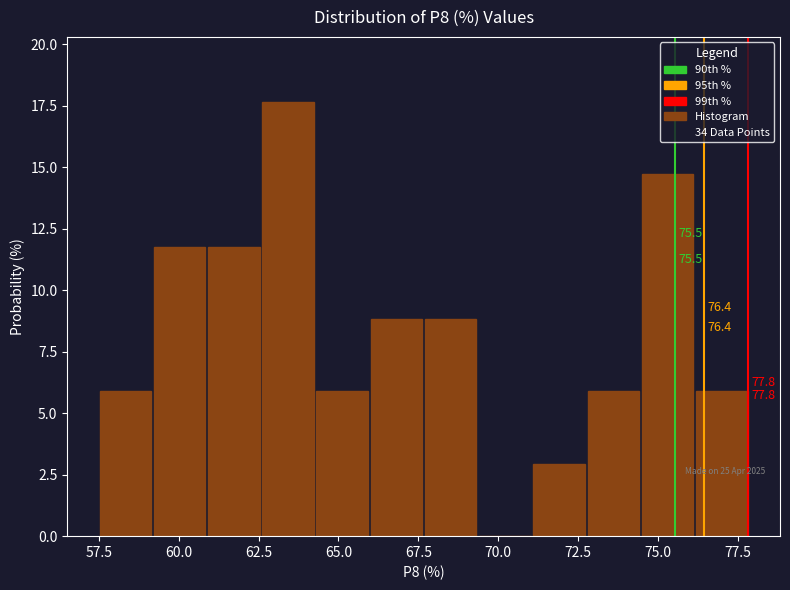

Around what value on the x-axis is the tallest bar? Give the approximate position of its centre, as read against the axis.

63.5